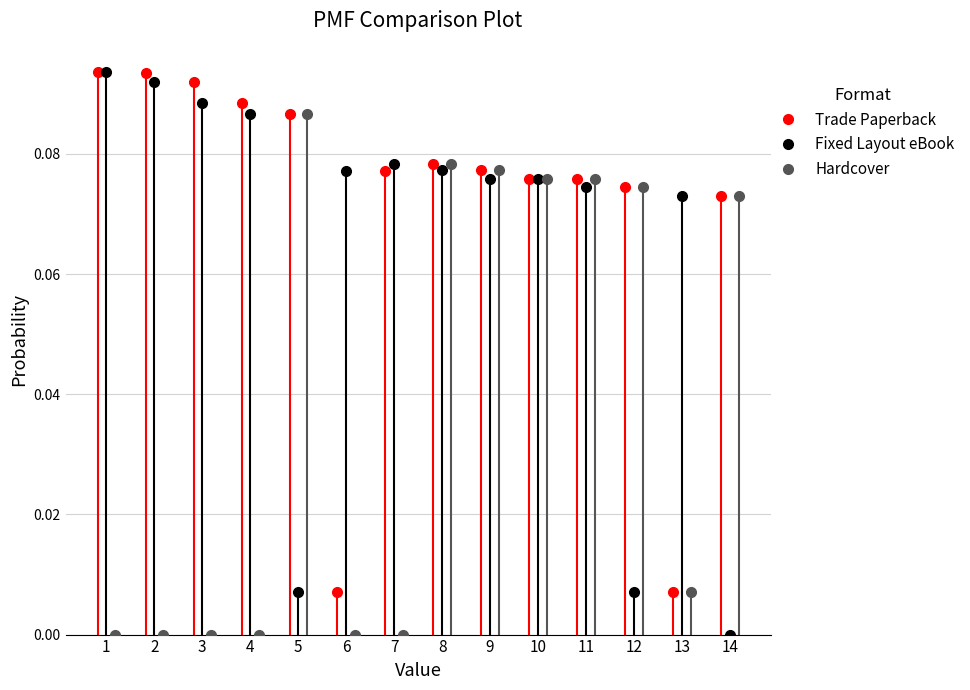

At which category is the sum across all series the highest?

8